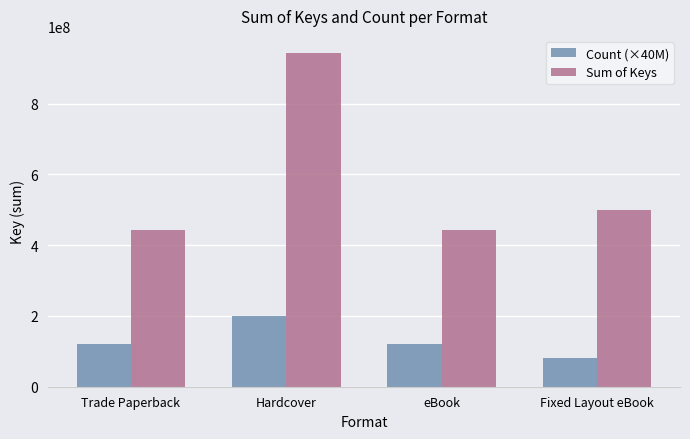

What are all the series names shown in the legend?

Count (×40M), Sum of Keys